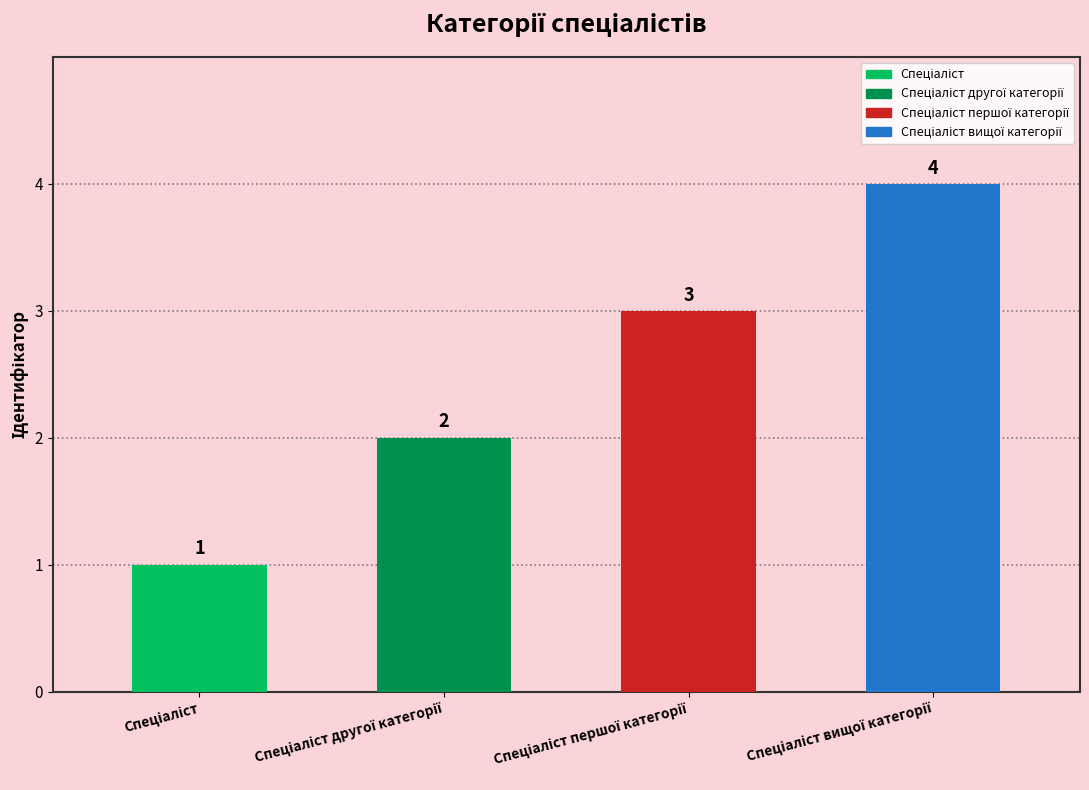

What is the average value?

2